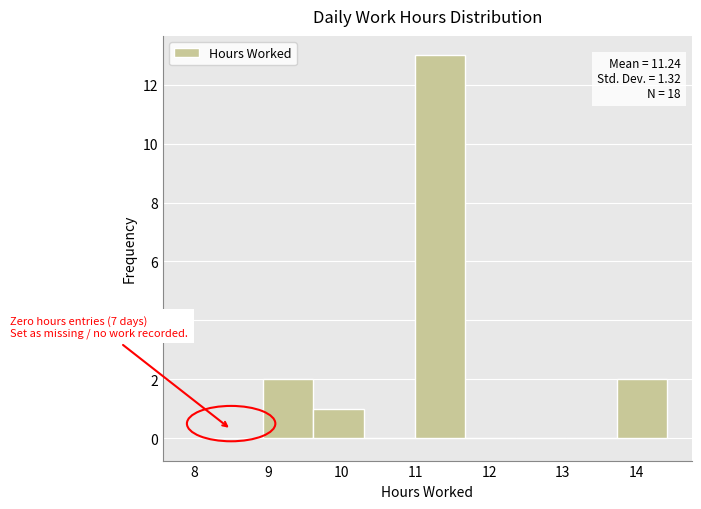

Over which range of the x-axis is the bar tallest?

11.0 to 11.7